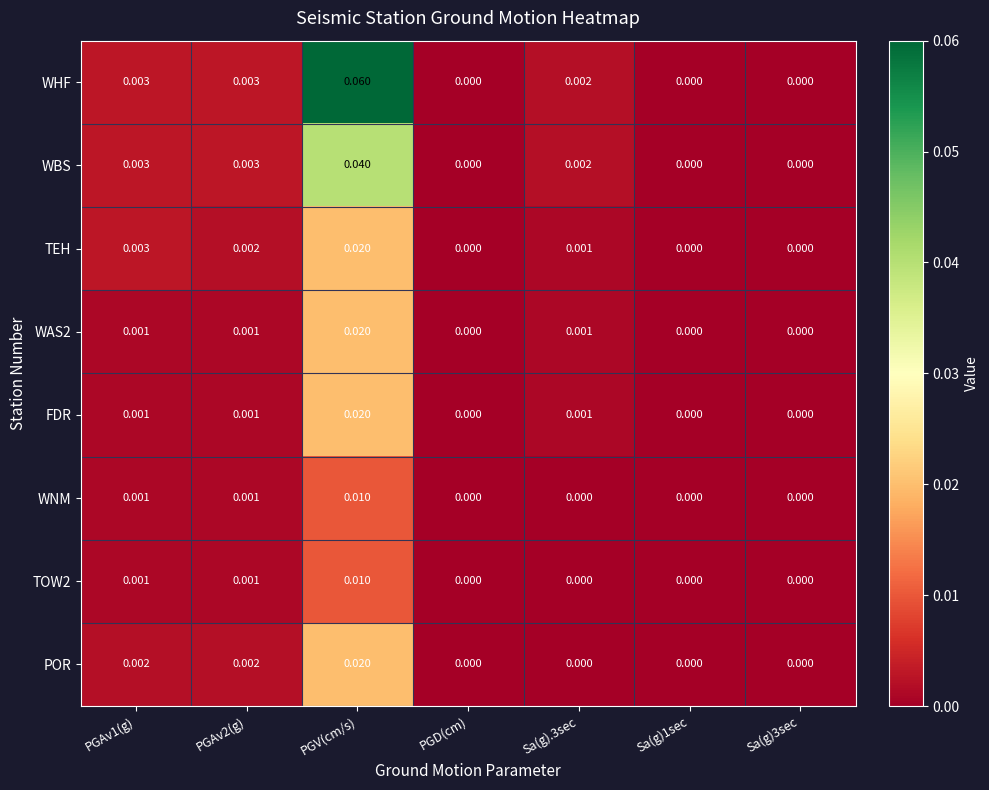

Which label corresponds to the largest value in the chart?

PGV(cm/s)